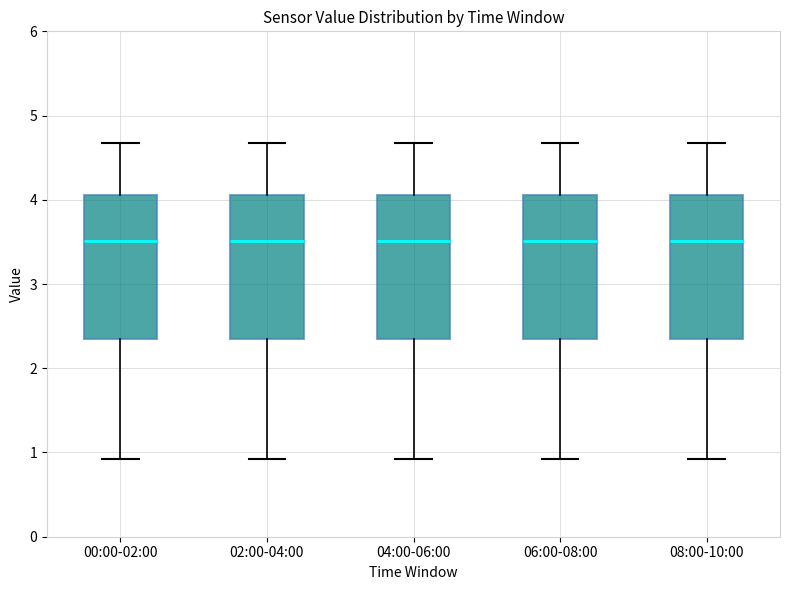

Where is the lower edge of the box for 02:00-04:00 on the y-axis? The values are not printed on the chart, so give them approximately, as read against the axis.

2.3